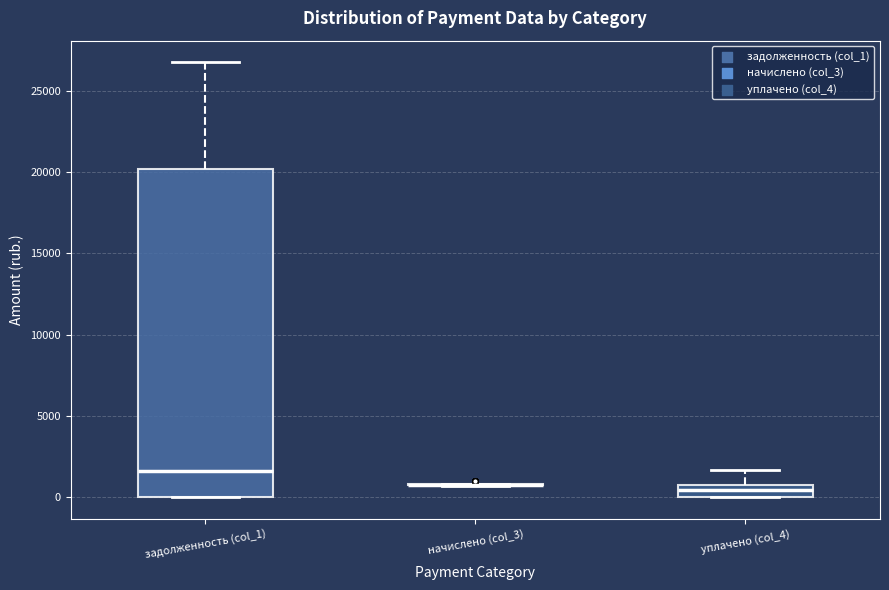

Where does the median line of the box for задолженность (col_1) sit on the y-axis? The values are not printed on the chart, so give them approximately, as read against the axis.

1500